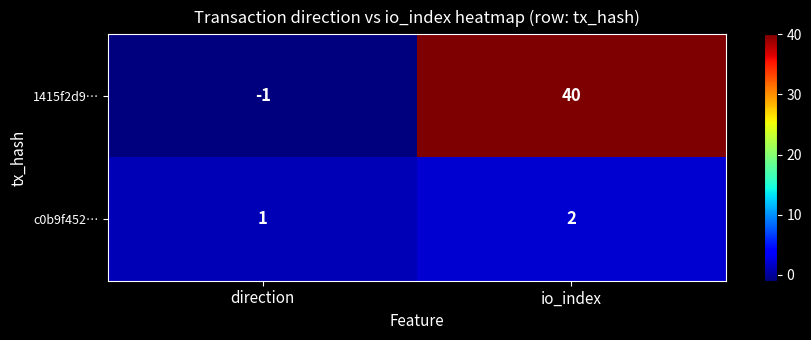

The 1415f2d9… series shows -1 at direction. True or false?

True